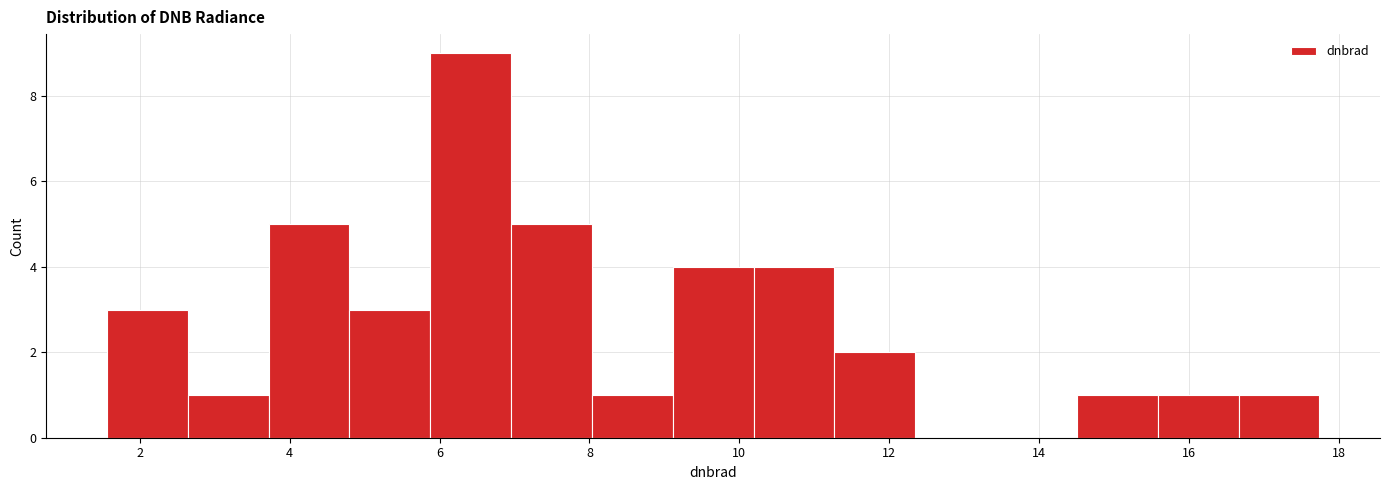

Reading left to right, list every bar in this chart as the range it spans on the x-axis followed by its height. Neither the bar edges nor the heights are printed on the chart, so give them approximately, as read against the axes.

1.6 to 2.6: 3
2.6 to 3.8: 1
3.8 to 4.8: 5
4.8 to 5.8: 3
5.8 to 7.0: 9
7.0 to 8.0: 5
8.0 to 9.2: 1
9.2 to 10.2: 4
10.2 to 11.2: 4
11.2 to 12.4: 2
12.4 to 13.4: 0
13.4 to 14.6: 0
14.6 to 15.6: 1
15.6 to 16.6: 1
16.6 to 17.8: 1